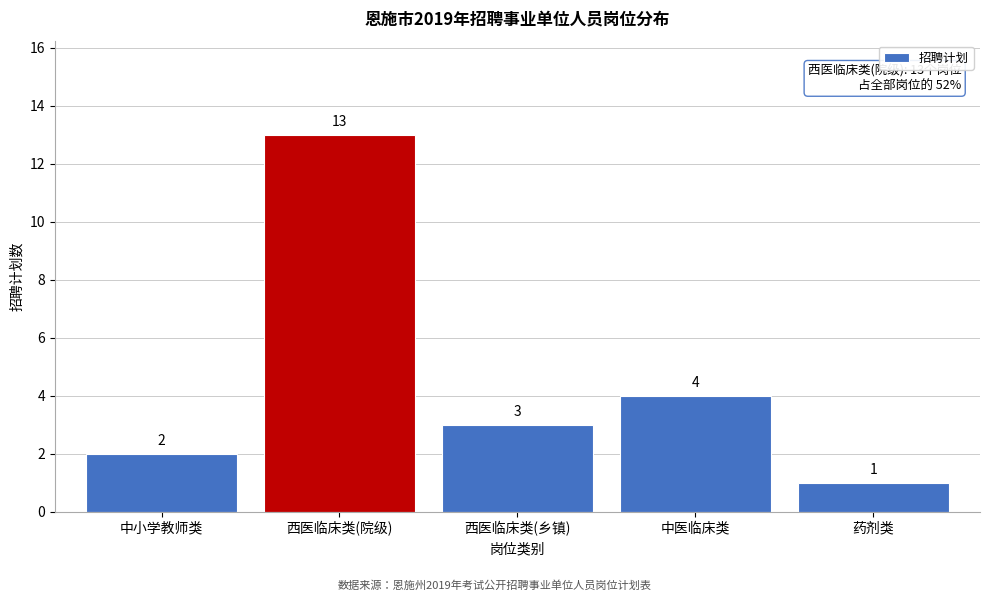

Reading left to right, extract all data points from this chart.

中小学教师类=2	西医临床类(院级)=13	西医临床类(乡镇)=3	中医临床类=4	药剂类=1